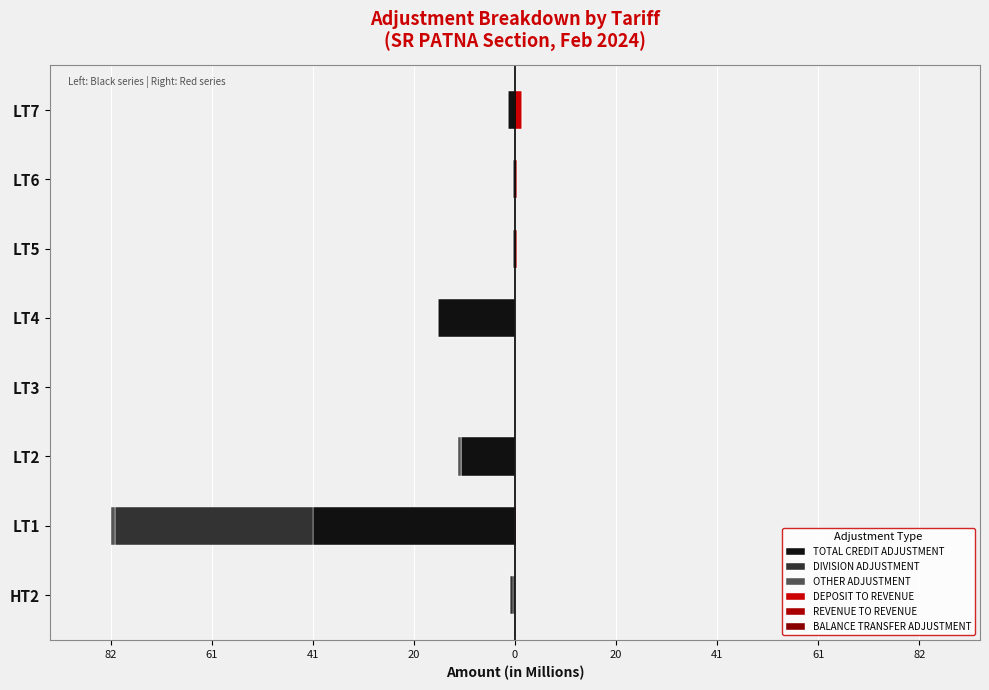

What is the difference between the maximum and minimum values in the OTHER ADJUSTMENT series?

1.0